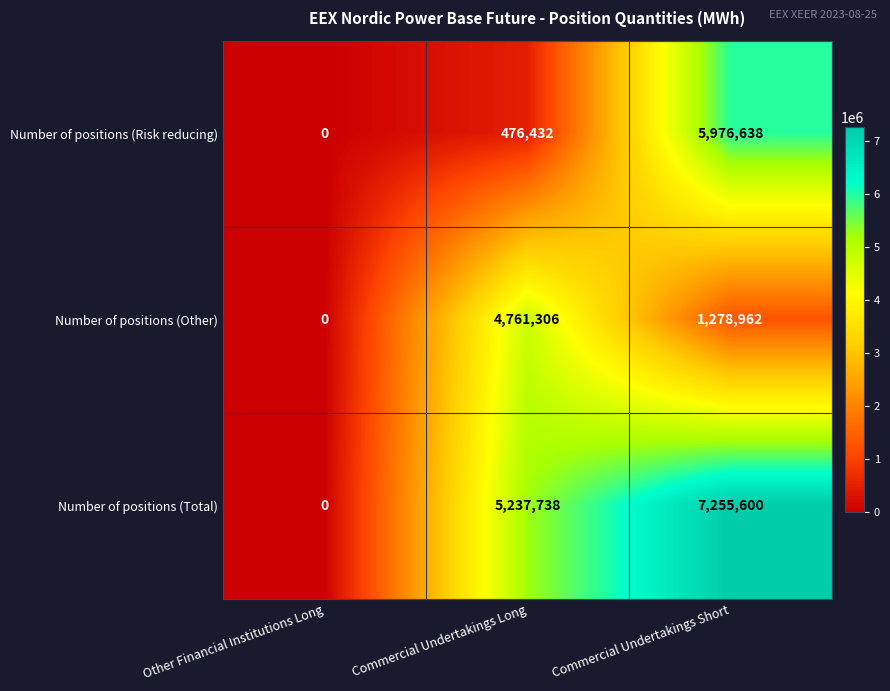

Which series has the widest spread of values?

Number of positions (Total)